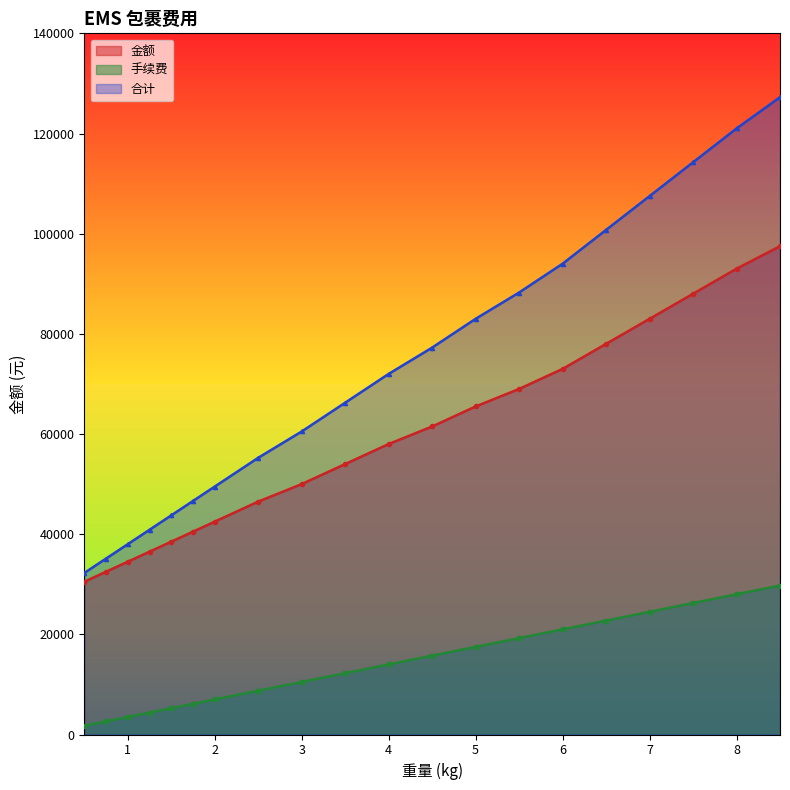

How many lines are shown in the chart?

3